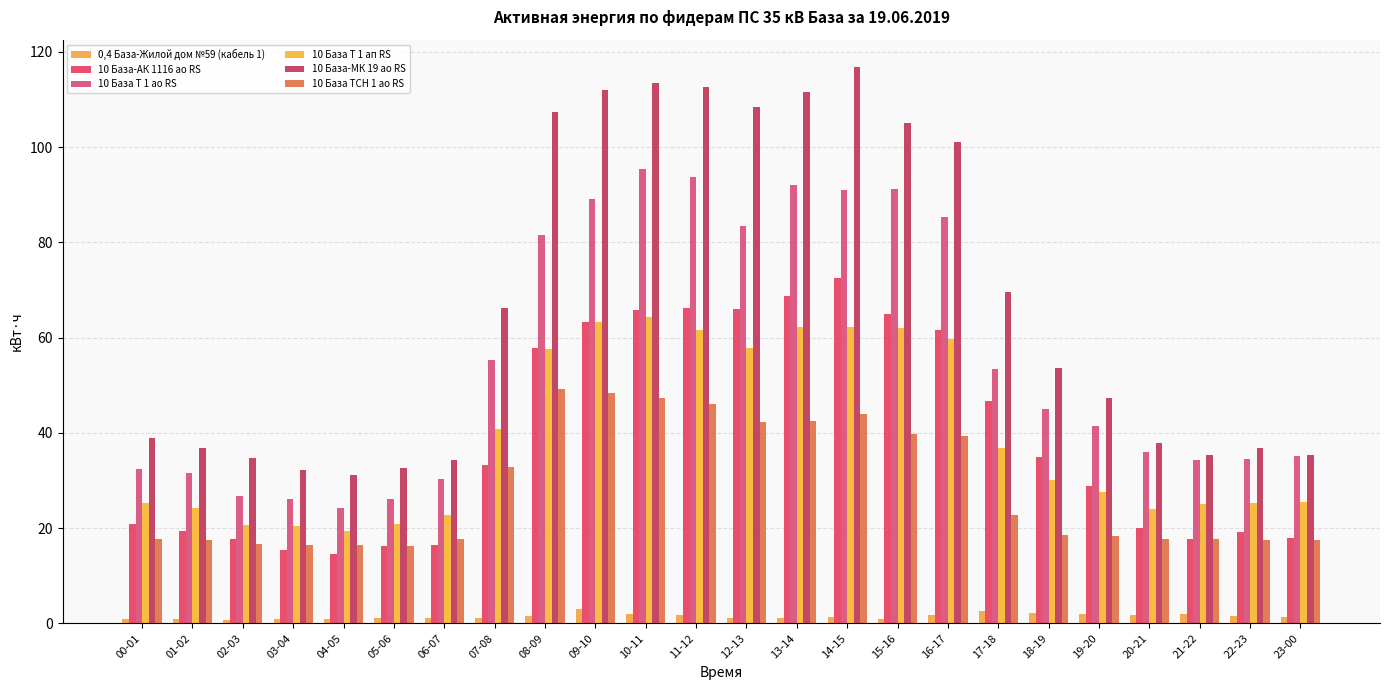

At how many categories does at least one series exceed 28?

24